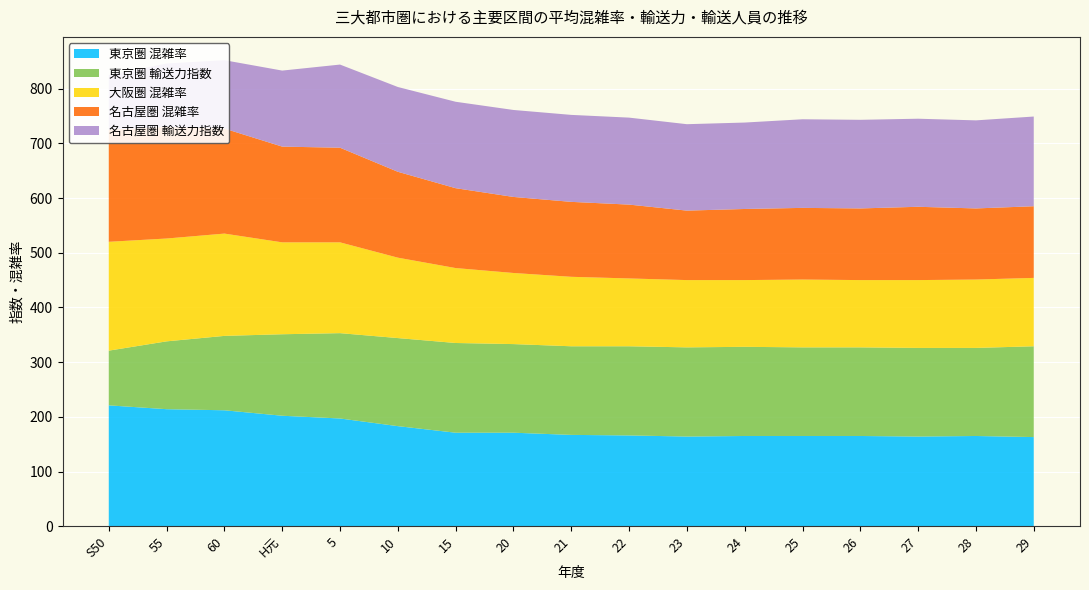

Reading right to left, what are all the values shown in this chart?

東京圏 混雑率: 29=163	28=165	27=164	26=165	25=165	24=165	23=164	22=166	21=167	20=171	15=171	10=183	5=197	H元=202	60=212	55=214	S50=221
東京圏 輸送力指数: 29=166	28=161	27=162	26=162	25=162	24=163	23=163	22=163	21=162	20=162	15=164	10=161	5=156	H元=149	60=136	55=124	S50=100
大阪圏 混雑率: 29=125	28=125	27=124	26=123	25=124	24=122	23=123	22=124	21=127	20=130	15=137	10=147	5=166	H元=168	60=187	55=188	S50=199
名古屋圏 混雑率: 29=131	28=130	27=134	26=131	25=131	24=130	23=127	22=135	21=137	20=139	15=146	10=157	5=173	H元=175	60=192	55=204	S50=205
名古屋圏 輸送力指数: 29=164	28=161	27=161	26=162	25=162	24=158	23=158	22=159	21=159	20=159	15=158	10=155	5=152	H元=139	60=125	55=116	S50=100